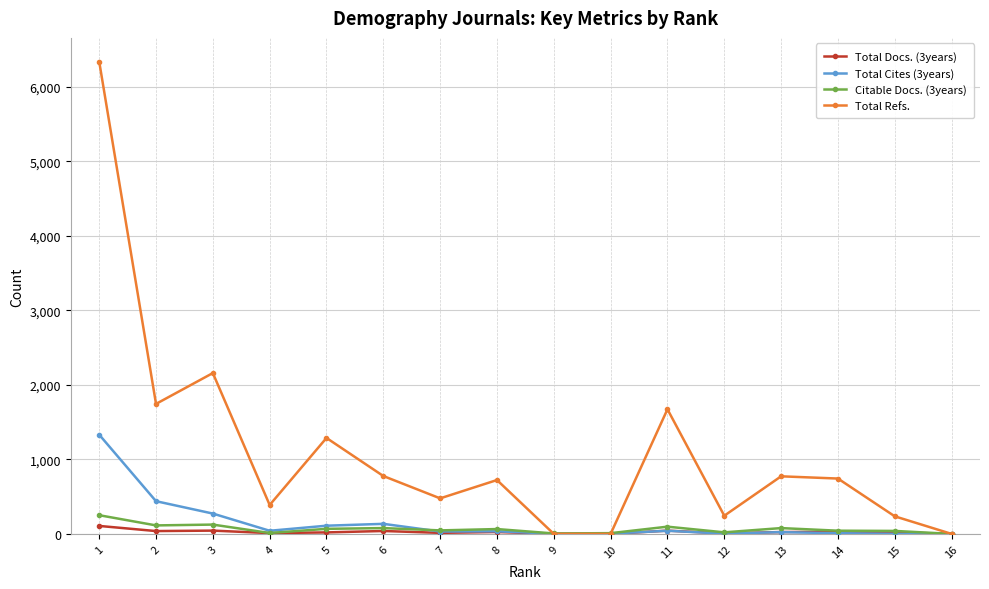

Where is the first local minimum for Total Cites (3years)?

4